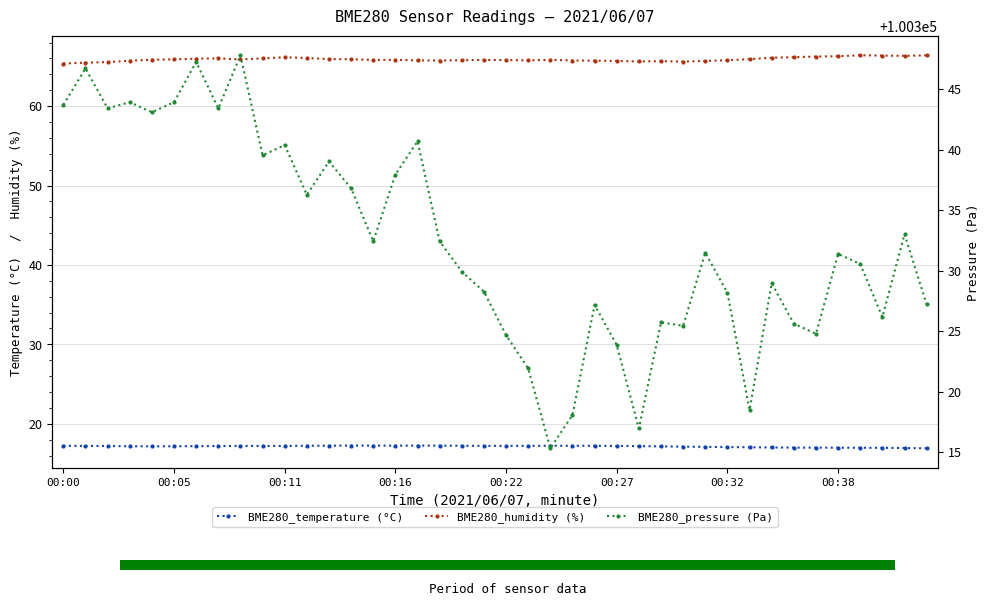

What is the difference between the maximum and minimum values in the BME280_humidity (%) series?

1.0